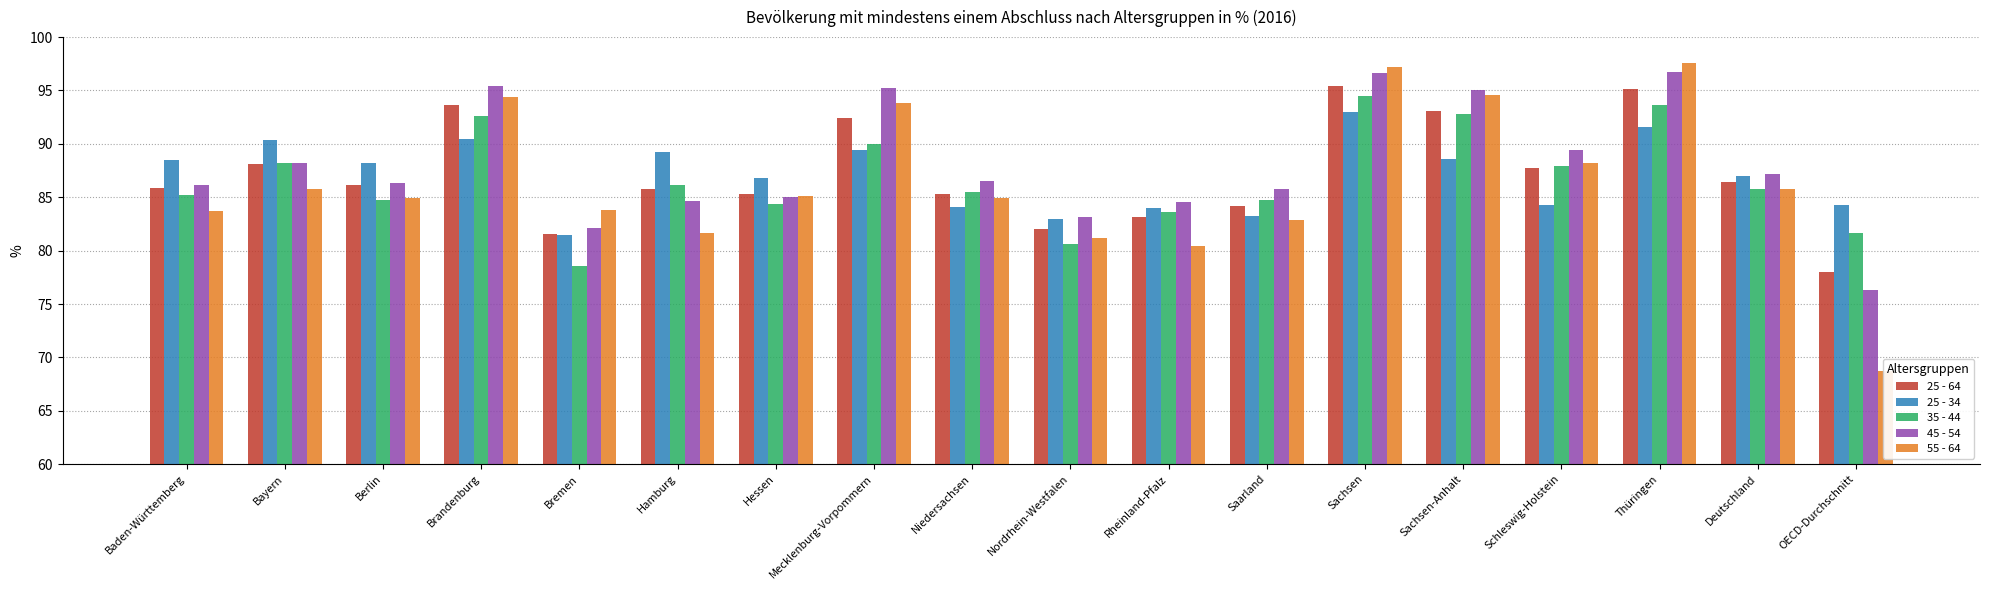

How many data points does each series have?

18